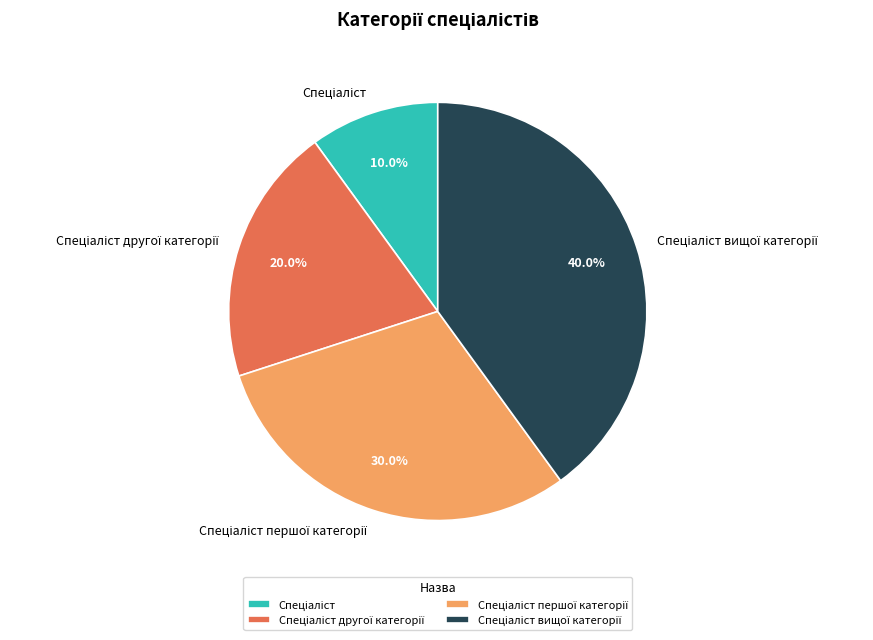

Does any single category account for the majority?

No